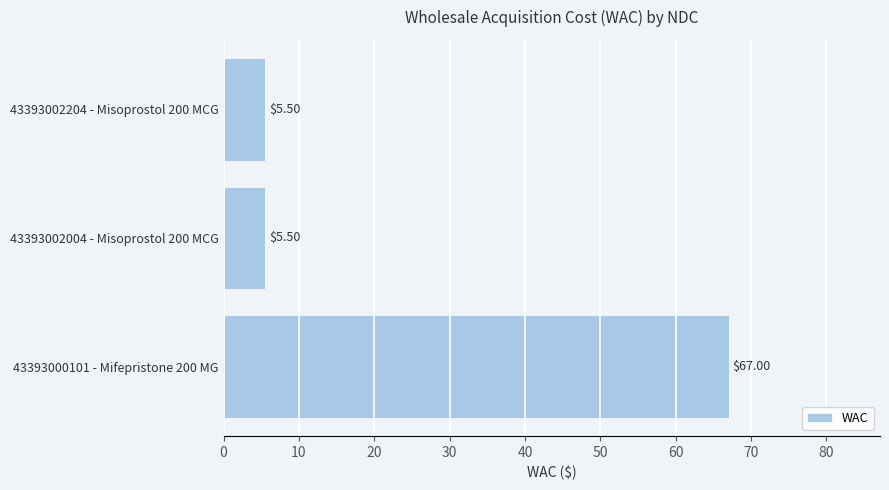

What is the sum of all values?

78.0